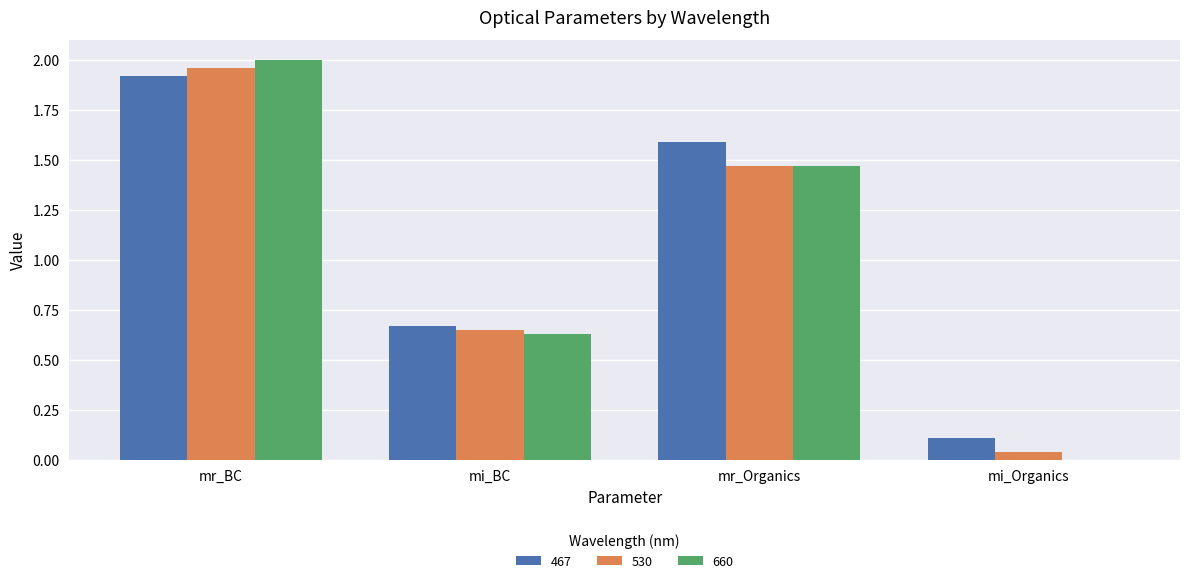

What is the total value across all series at mr_BC?

5.9